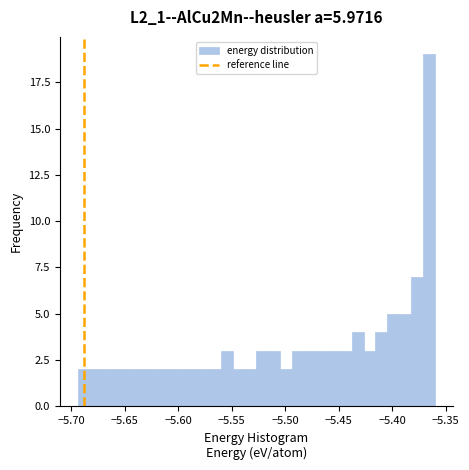

Read against the x-axis, roughly where is the centre of the tallest bar?

-5.365